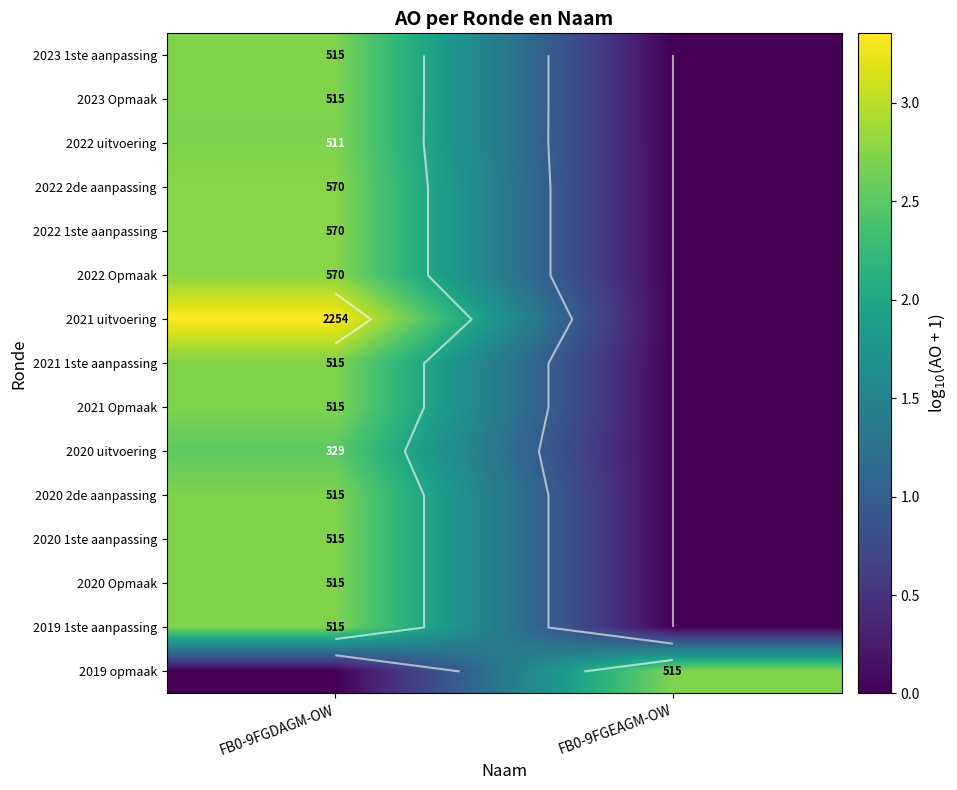

The 2021 1ste aanpassing series shows 2.7 at FB0-9FGDAGM-OW. True or false?

True